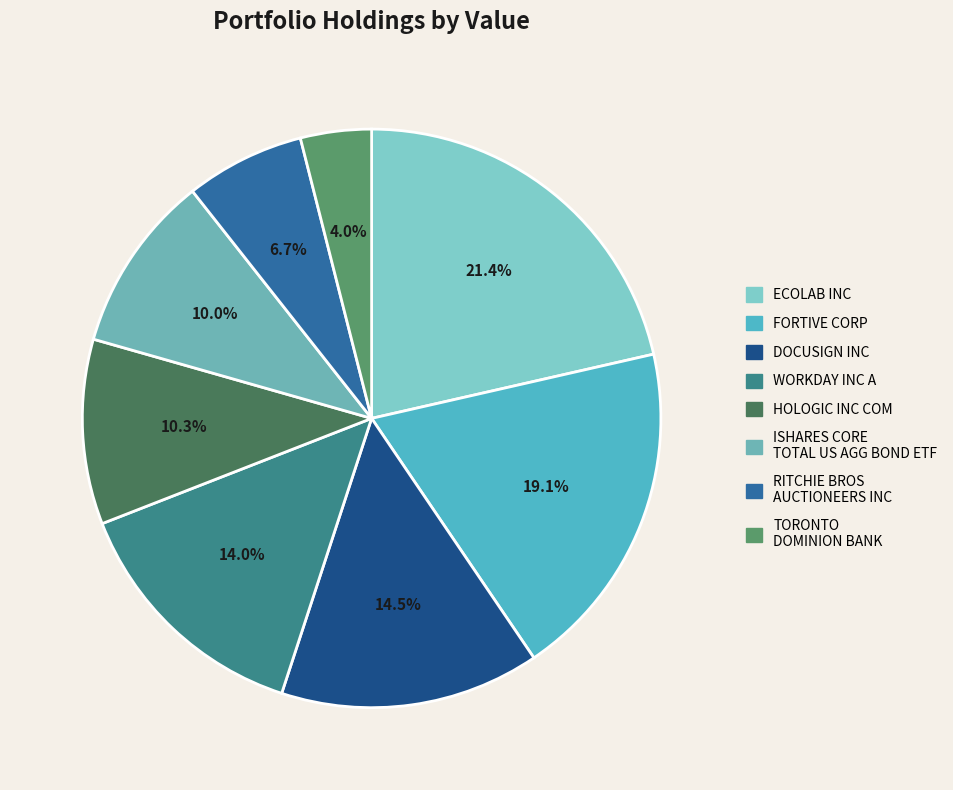

Is DOCUSIGN INC the majority of the pie?

No